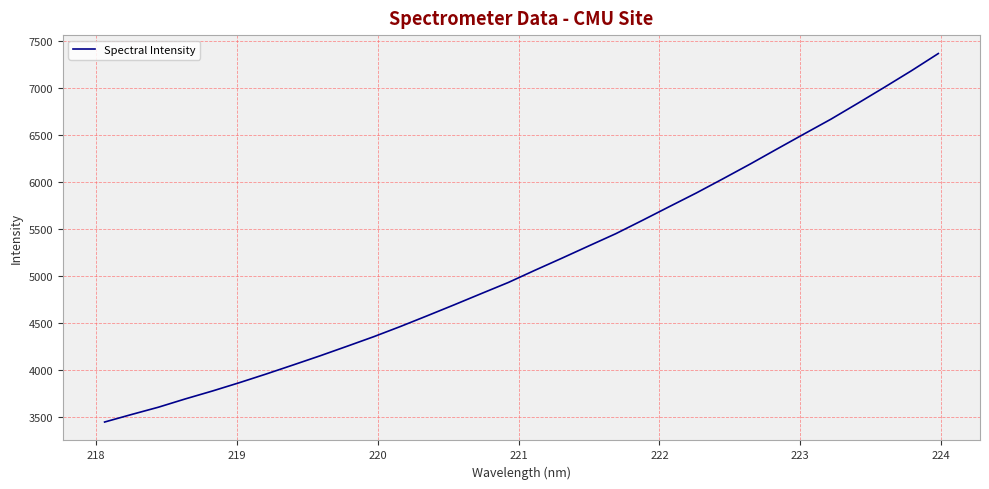

What is the maximum value shown in the chart?

7370.4